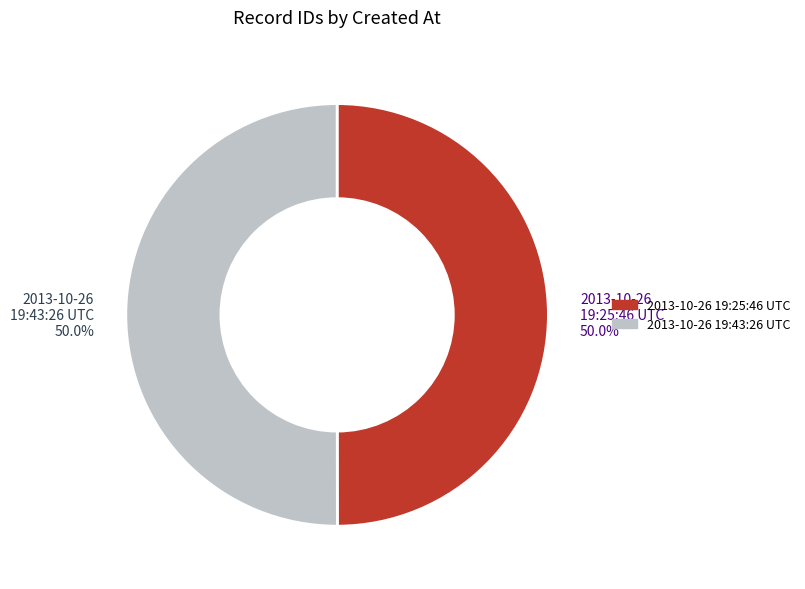

What is the ratio of the value at 2013-10-26 19:25:46 UTC to the value at 2013-10-26 19:43:26 UTC?

1.0